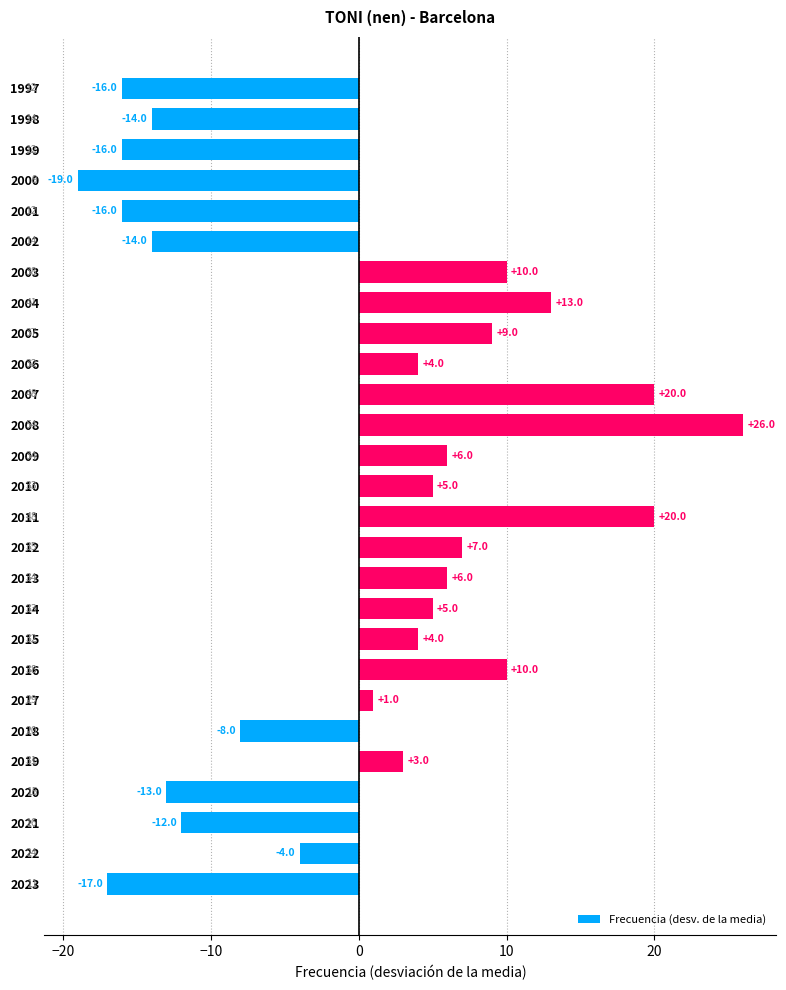

Which label corresponds to the smallest value in the chart?

2000